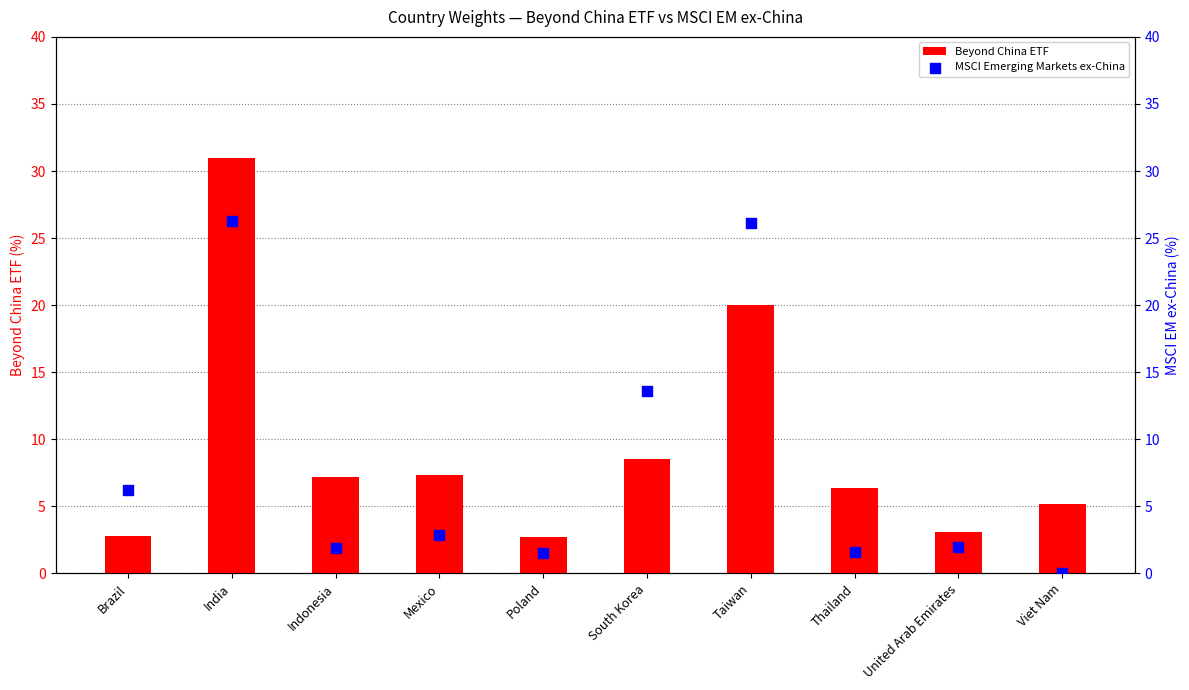

Which series has the widest spread of Y values?

Beyond China ETF